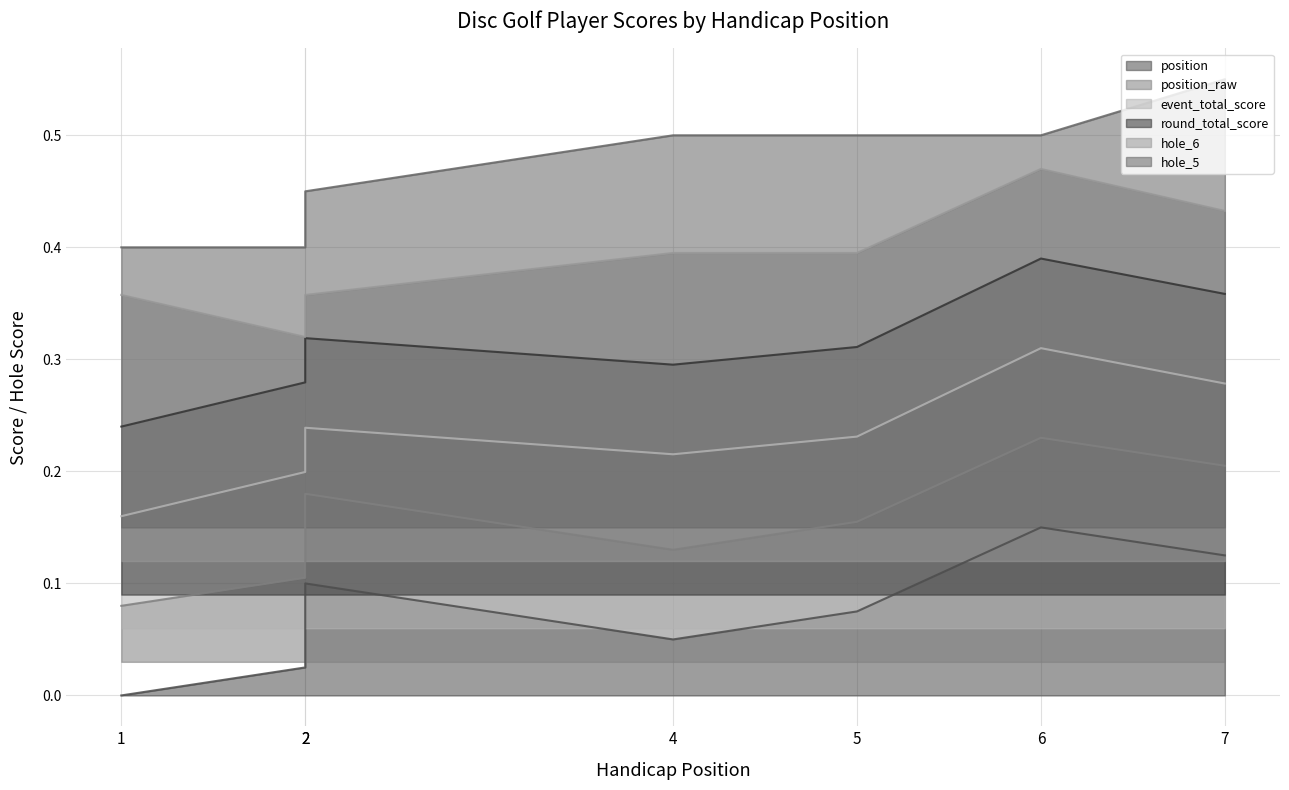

How many distinct data groups are displayed?

6